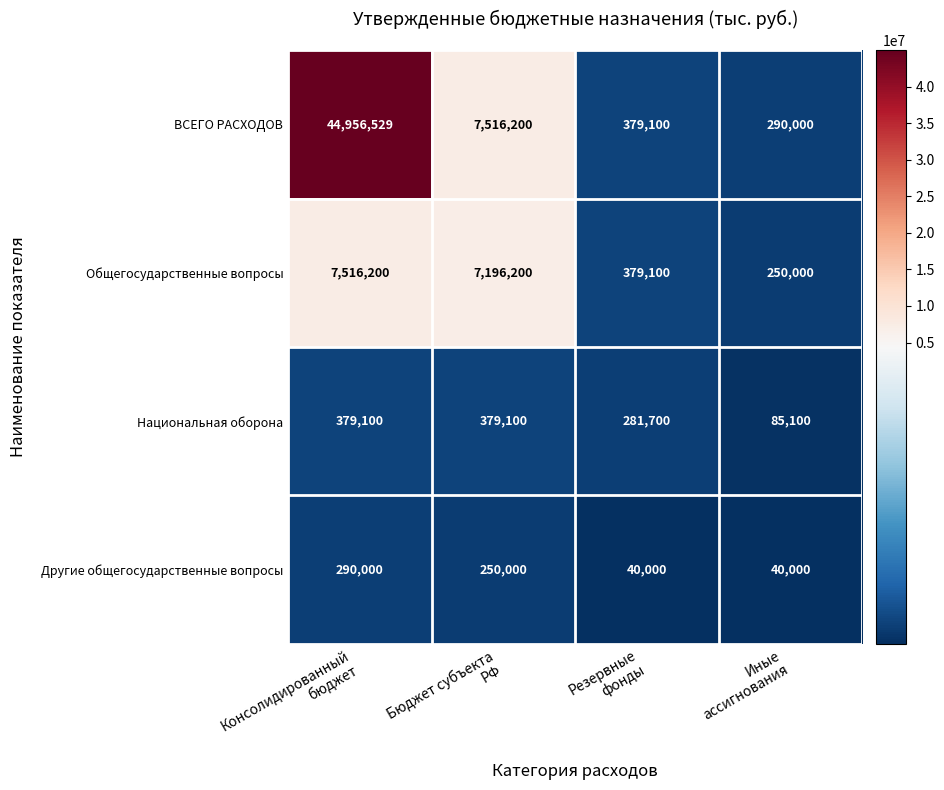

Which series changed the most between Бюджет субъекта
РФ and Резервные
фонды?

ВСЕГО РАСХОДОВ